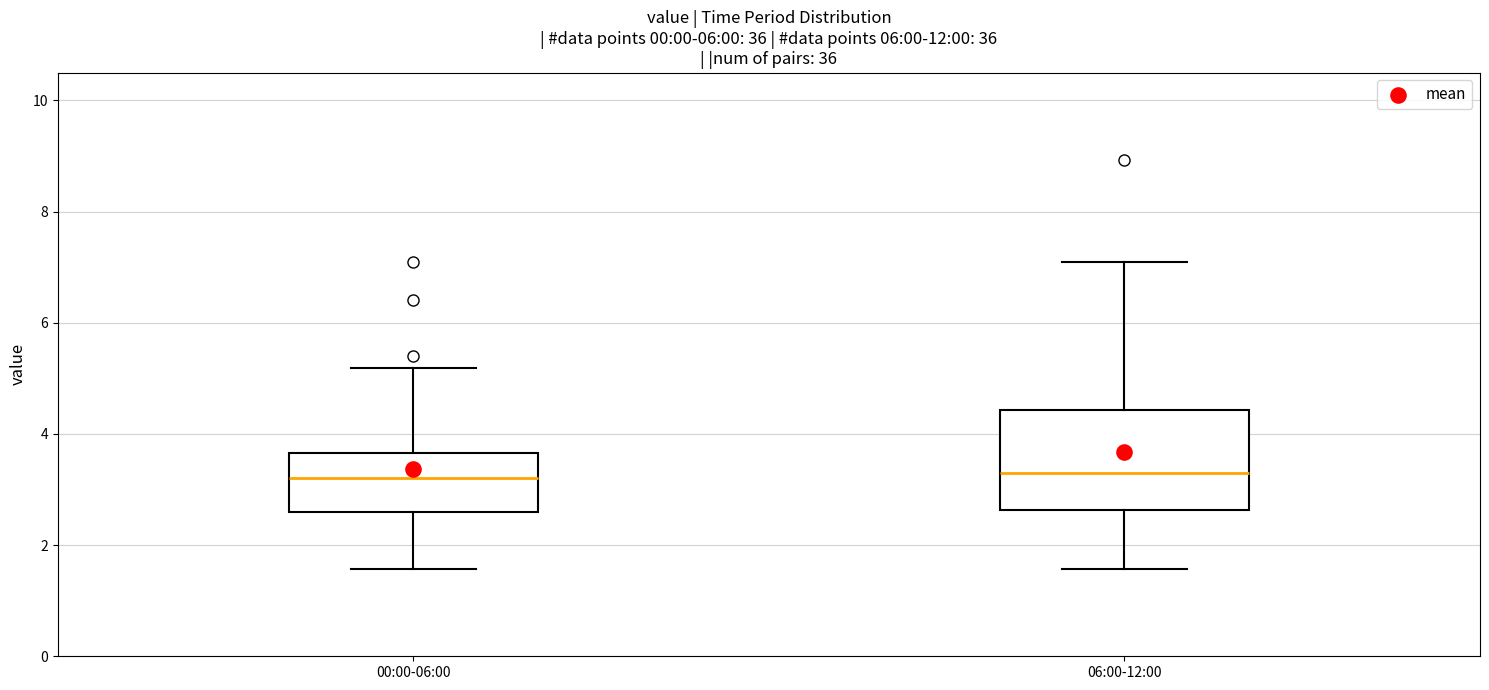

Which box is the tallest, from its lower edge to its upper edge?

06:00-12:00